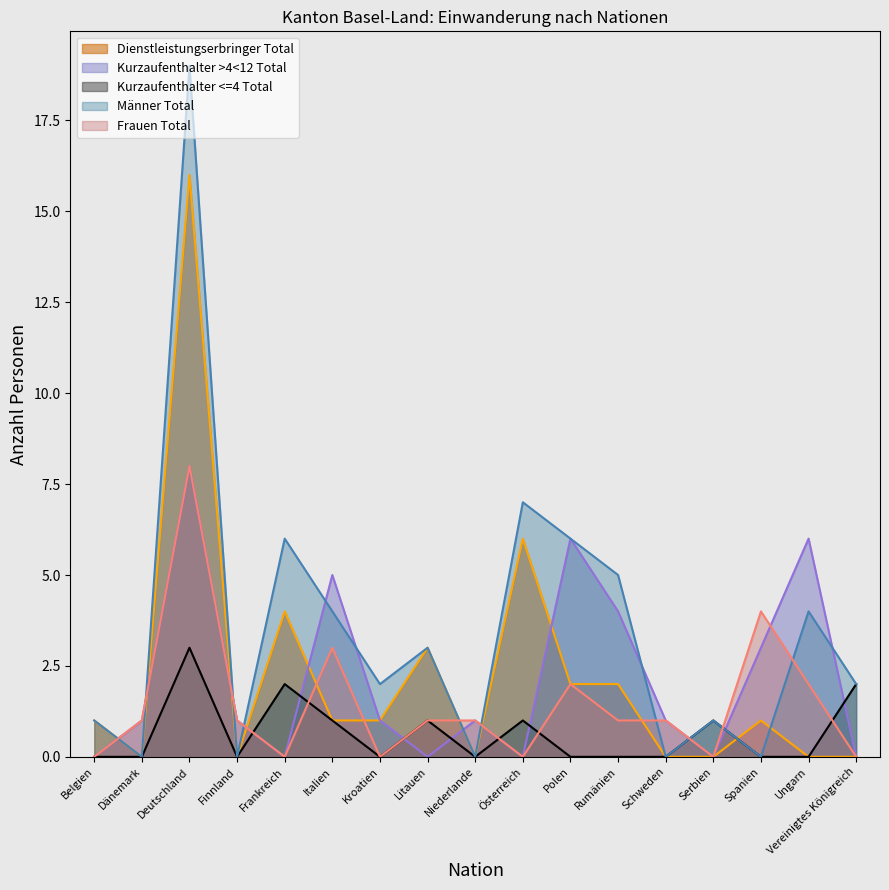

What is the highest value of the Frauen Total series?

8